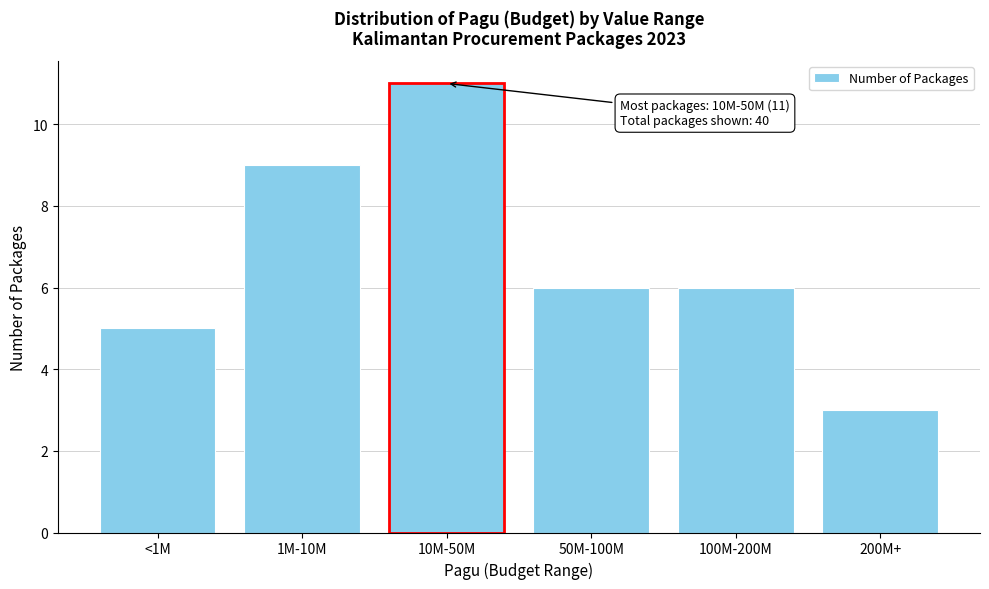

Reading left to right, transcribe all the data shown in this chart.

<1M=5	1M-10M=9	10M-50M=11	50M-100M=6	100M-200M=6	200M+=3